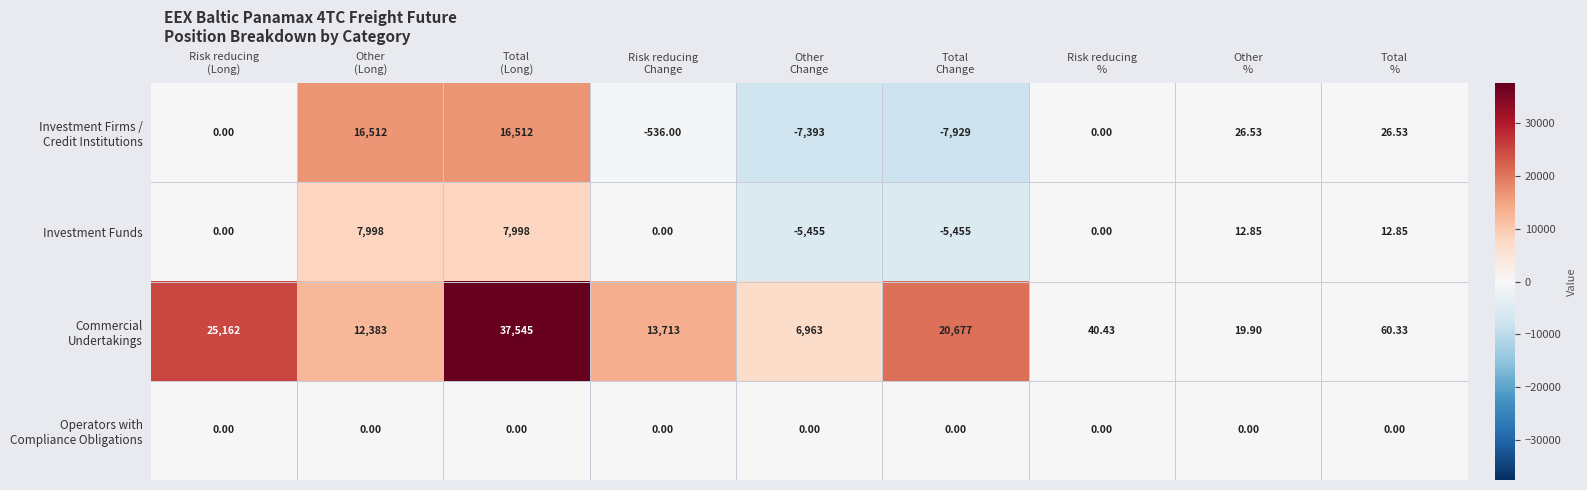

Count the number of data series in this chart.

4